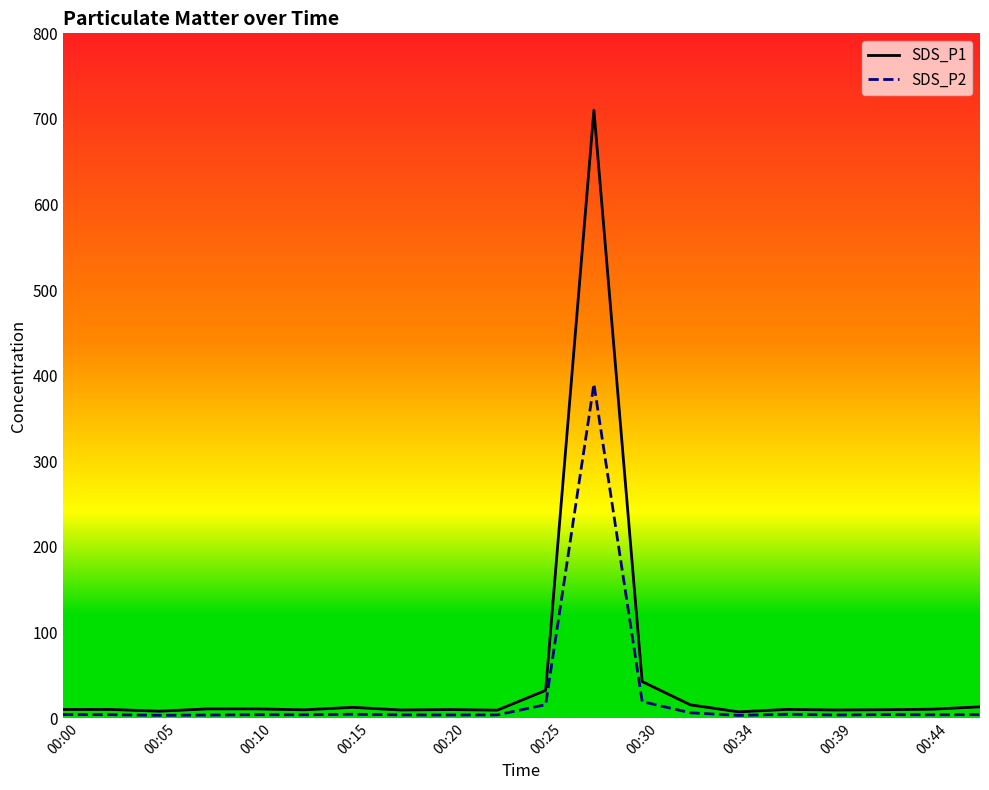

What is the average value of the SDS_P2 series?

24.6